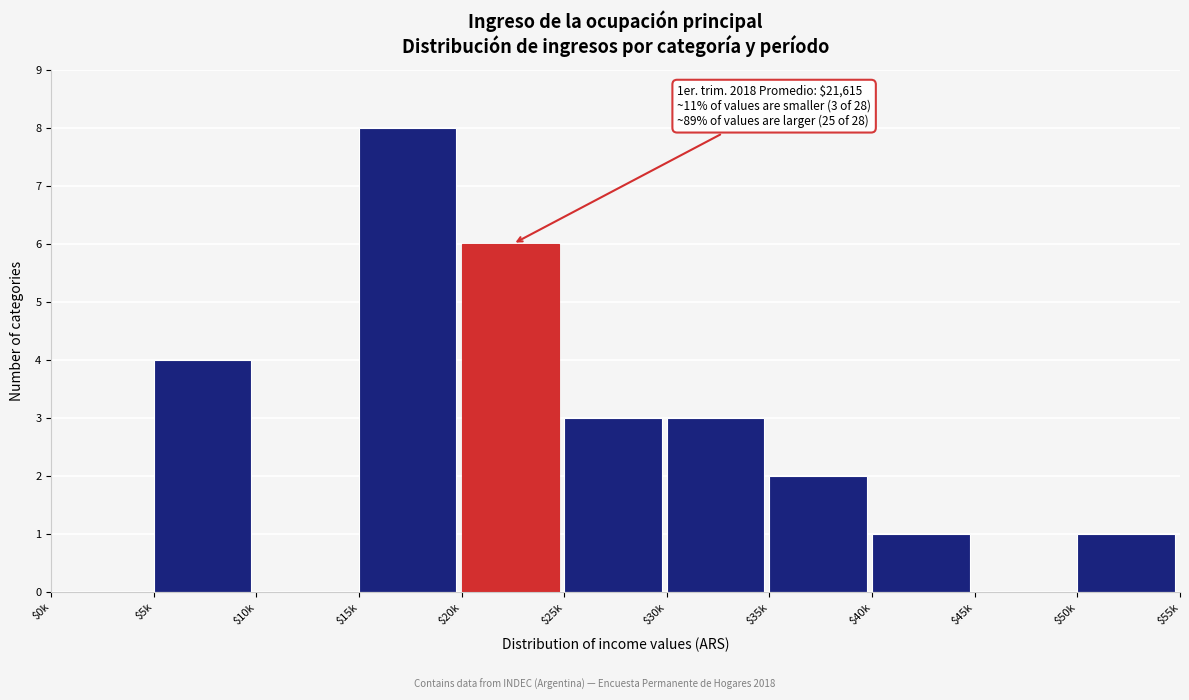

Read the value at $30k.

3